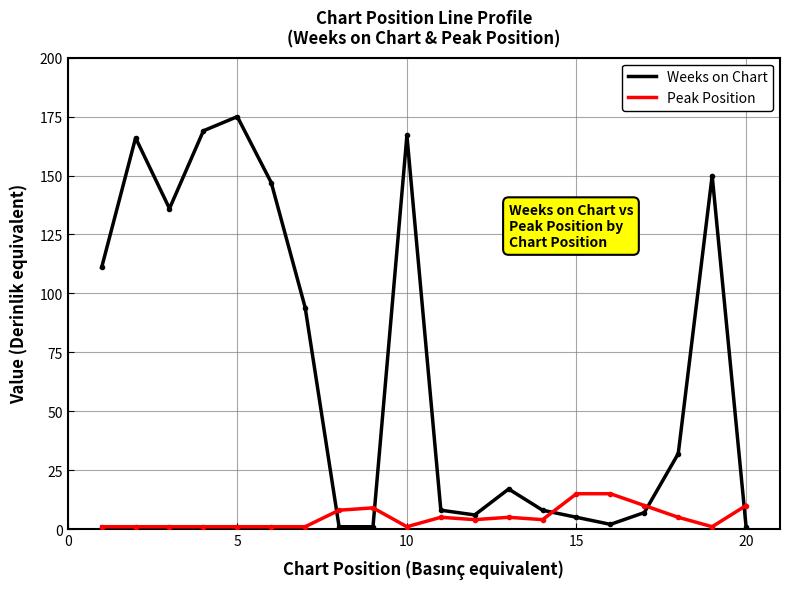

What is the maximum value for Weeks on Chart?

175